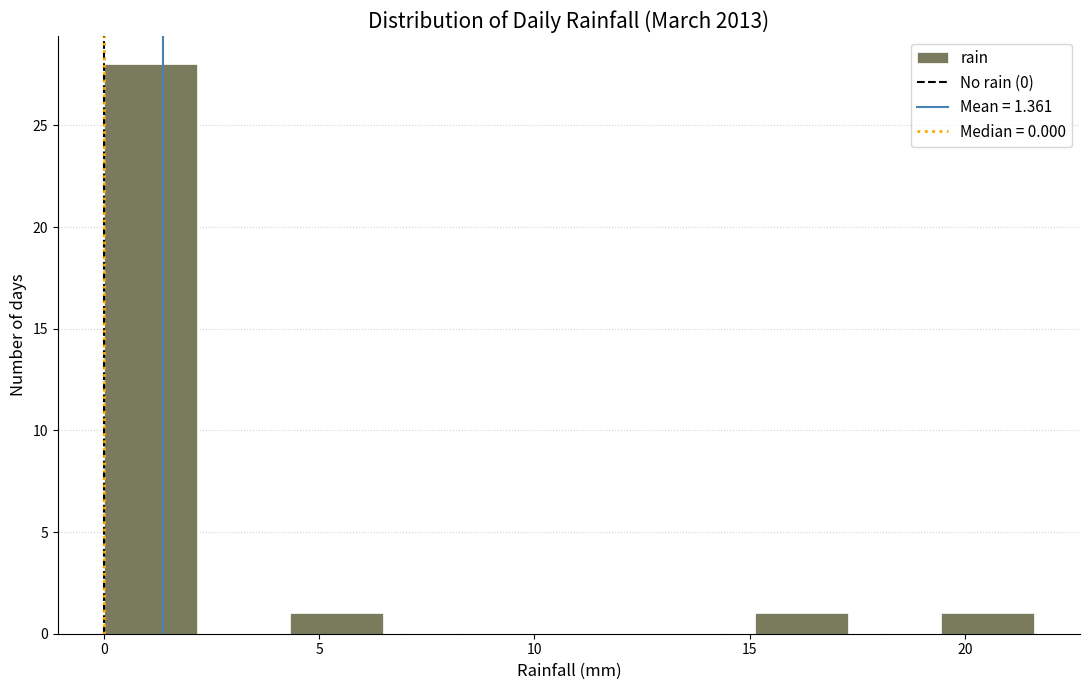

Reading left to right, transcribe this chart: for each bar, give the range it covers on the x-axis and its height. Neither the bar edges nor the heights are printed on the chart, so give them approximately, as read against the axes.

0.0 to 2.0: 28
2.0 to 4.5: 0
4.5 to 6.5: 1
6.5 to 8.5: 0
8.5 to 11.0: 0
11.0 to 13.0: 0
13.0 to 15.0: 0
15.0 to 17.5: 1
17.5 to 19.5: 0
19.5 to 21.5: 1